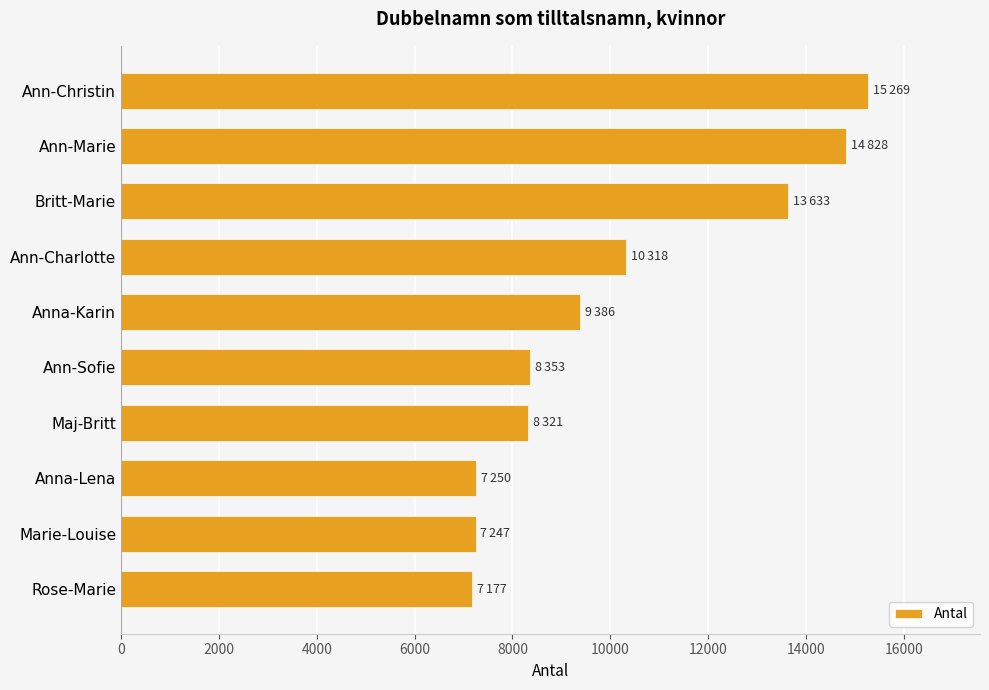

What is the maximum value shown in the chart?

15269